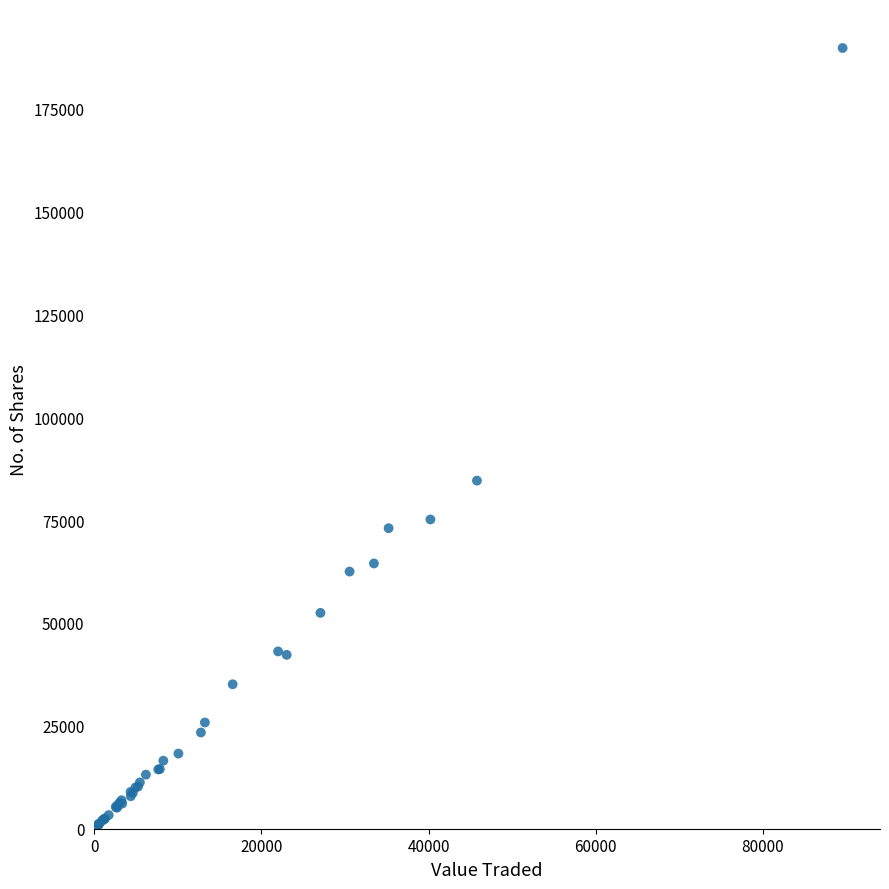

What Y value in the scatter plot is closest to 94900?

84571